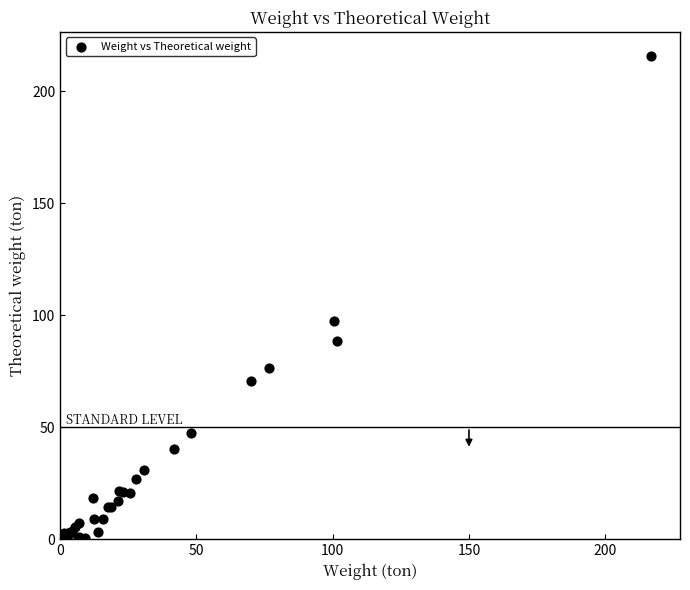

What Y value in the scatter plot is closest to 107?

97.3